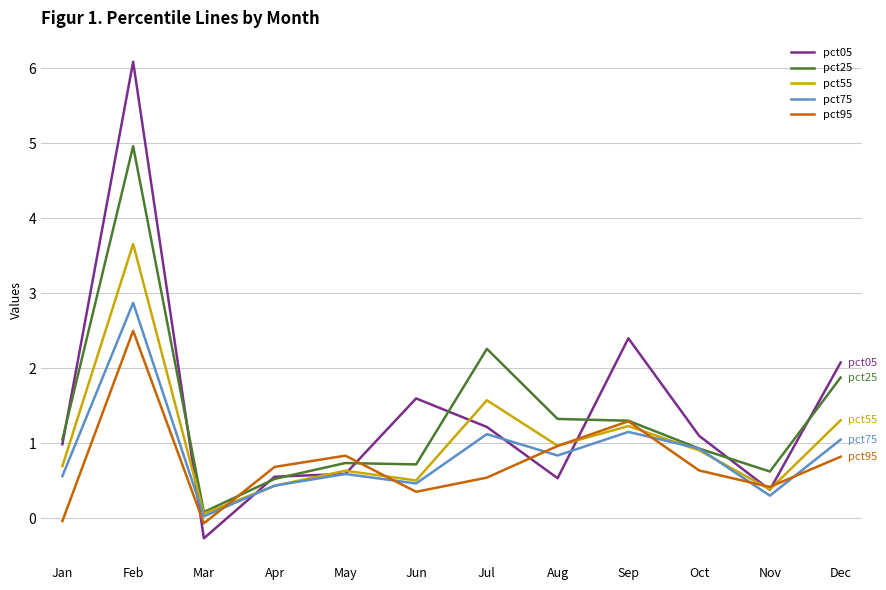

Count the number of categories in the chart.

12